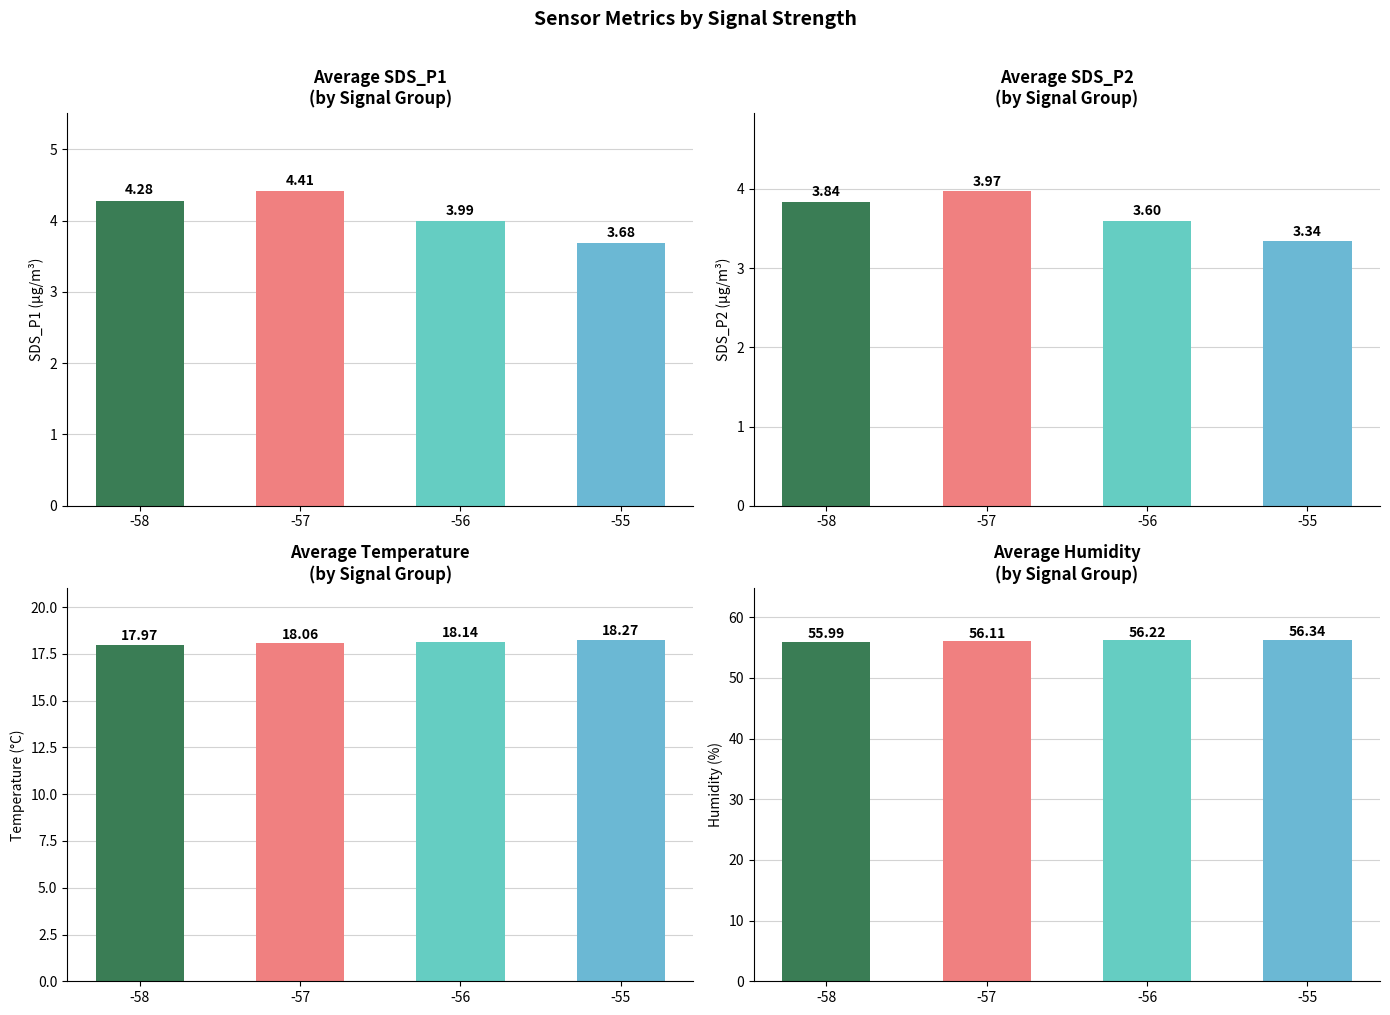

Reading left to right, transcribe all the data shown in this chart.

Avg_SDS_P1: -58=4.3	-57=4.4	-56=4.0	-55=3.7
Avg_SDS_P2: -58=3.8	-57=4.0	-56=3.6	-55=3.3
Avg_Temp: -58=18.0	-57=18.1	-56=18.1	-55=18.3
Avg_Humidity: -58=56.0	-57=56.1	-56=56.2	-55=56.3